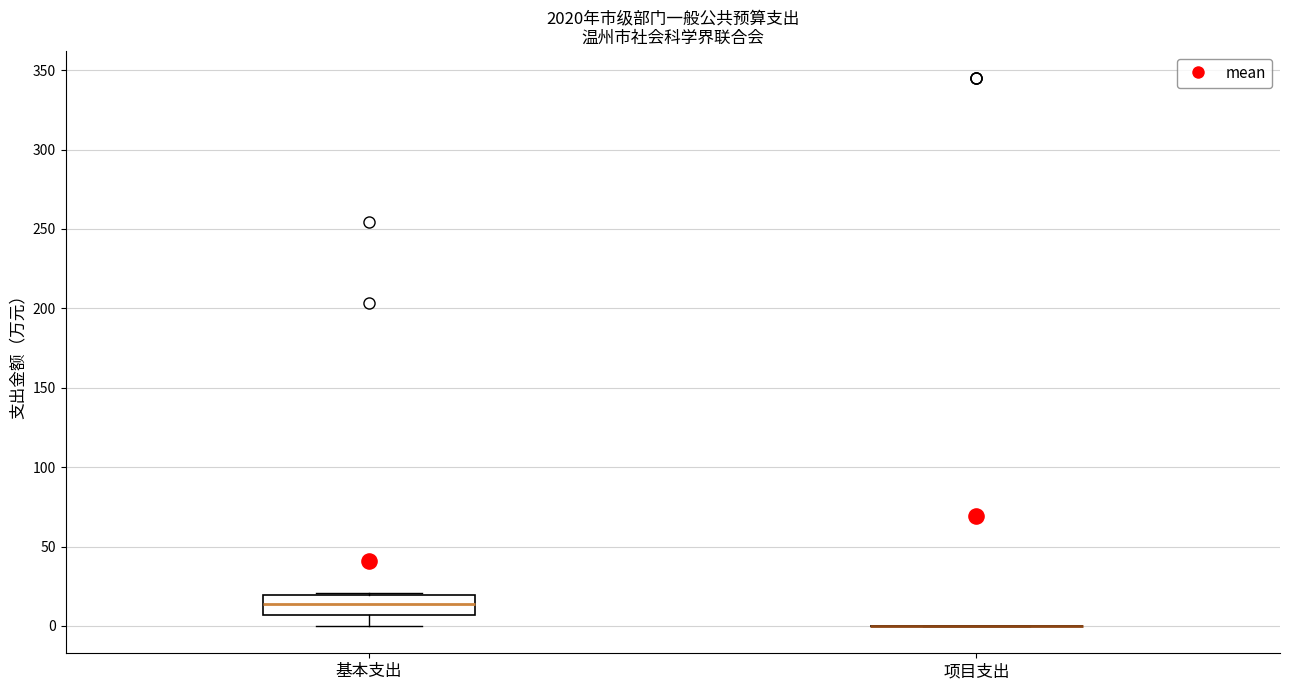

Reading left to right, read every box against the y-axis: the position of its median line, the range the box covers, and the ends of its whiskers. The values are not printed on the chart, so give them approximately, as read against the axis.

基本支出: median 15, box 5 to 20, whiskers 0 to 20
项目支出: box collapsed to a line at 0, whiskers 0 to 0